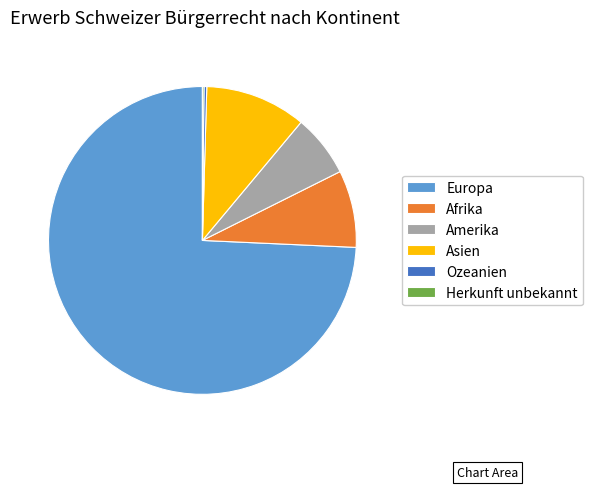

Which slice represents more than half of the pie?

Europa